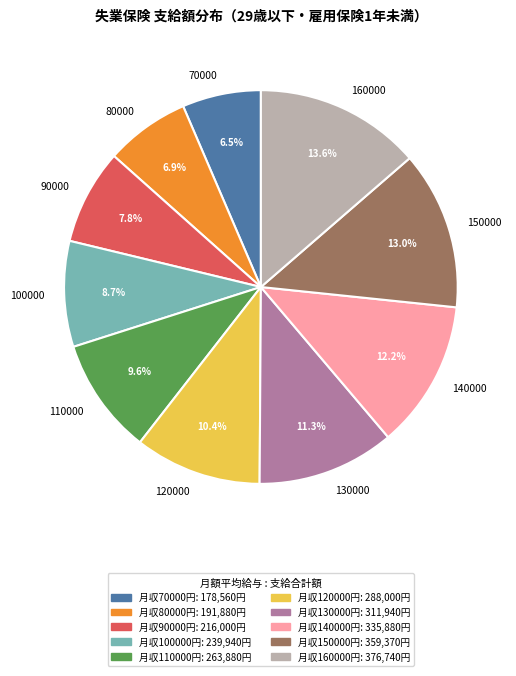

To the nearest percent, what portion does 80000 represent?

7%